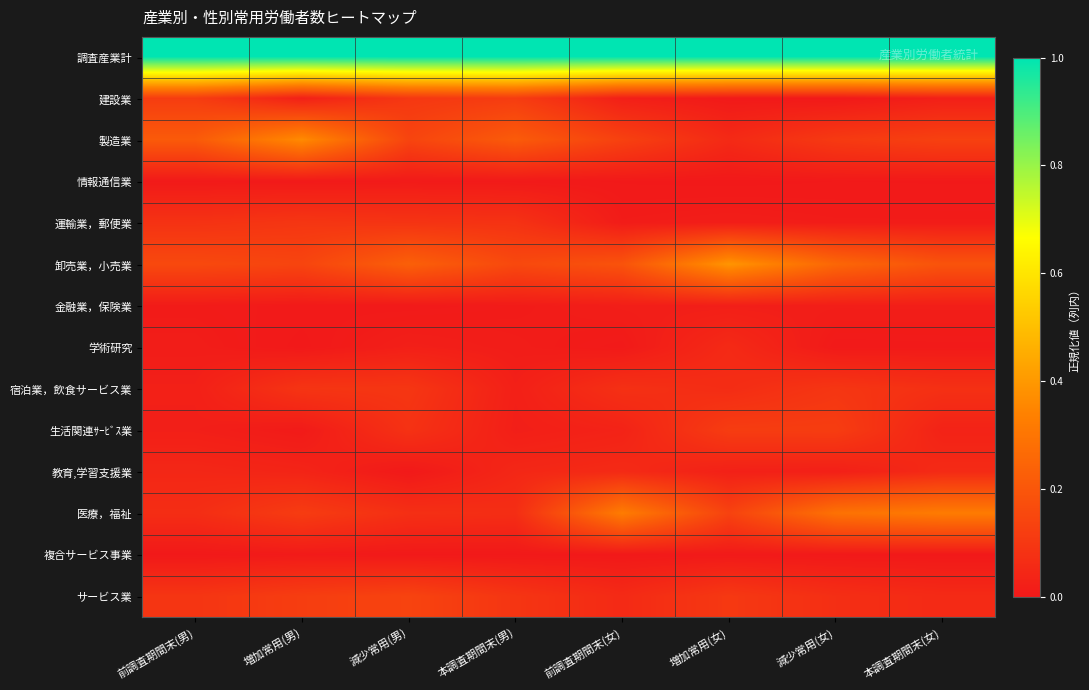

Which has a higher value, 増加常用(女) or 減少常用(男)?

増加常用(女)